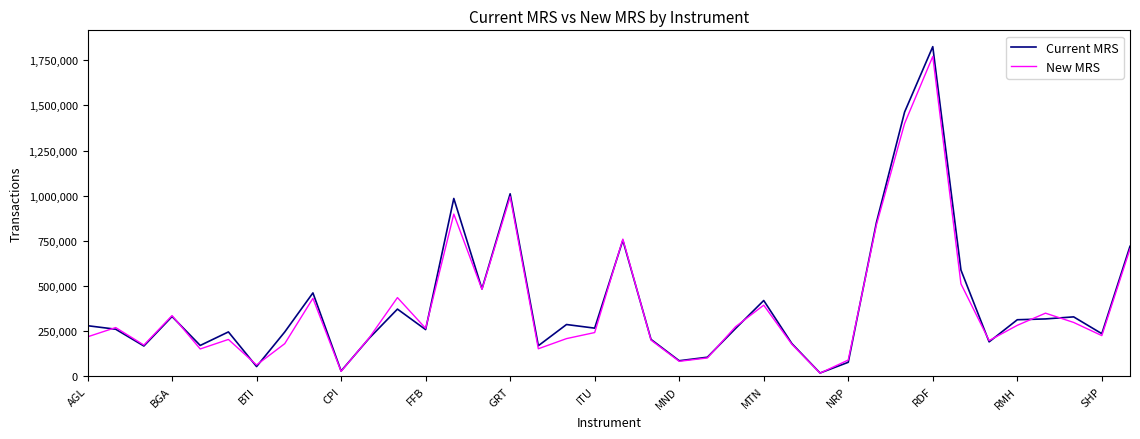

Which series has the largest range (max minus min)?

Current MRS